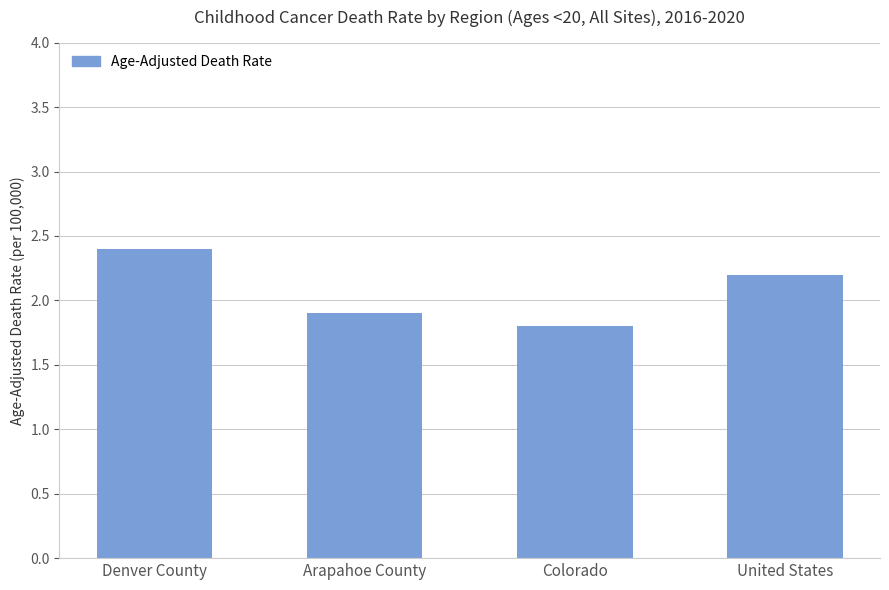

Reading left to right, transcribe all the data shown in this chart.

2.4	1.9	1.8	2.2